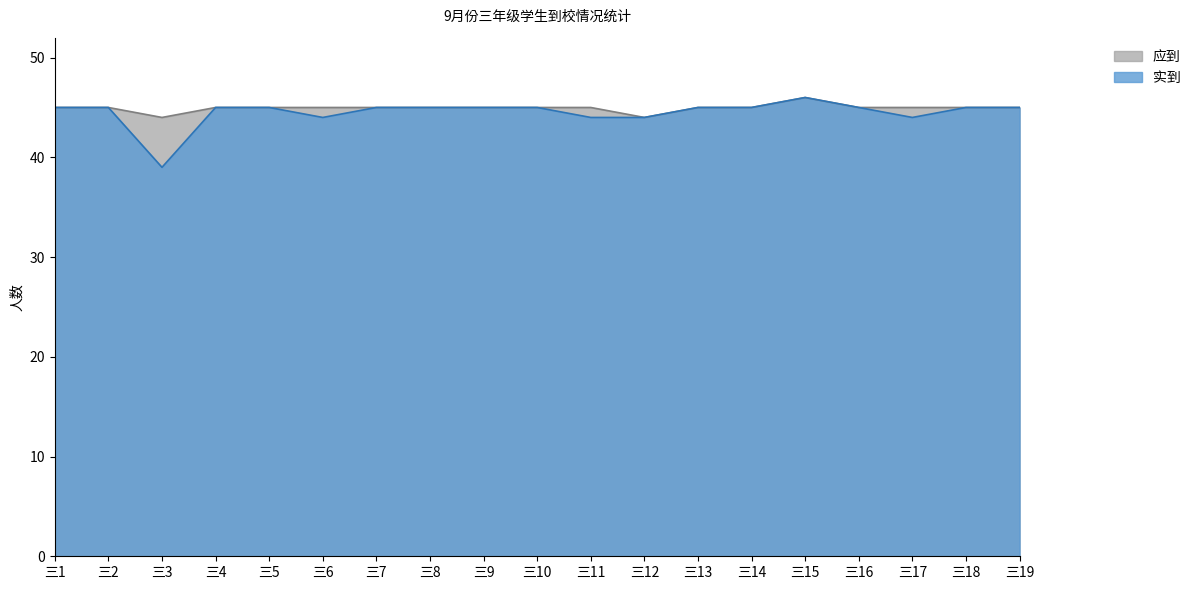

Between 三2 and 三19, which series saw the biggest shift?

应到